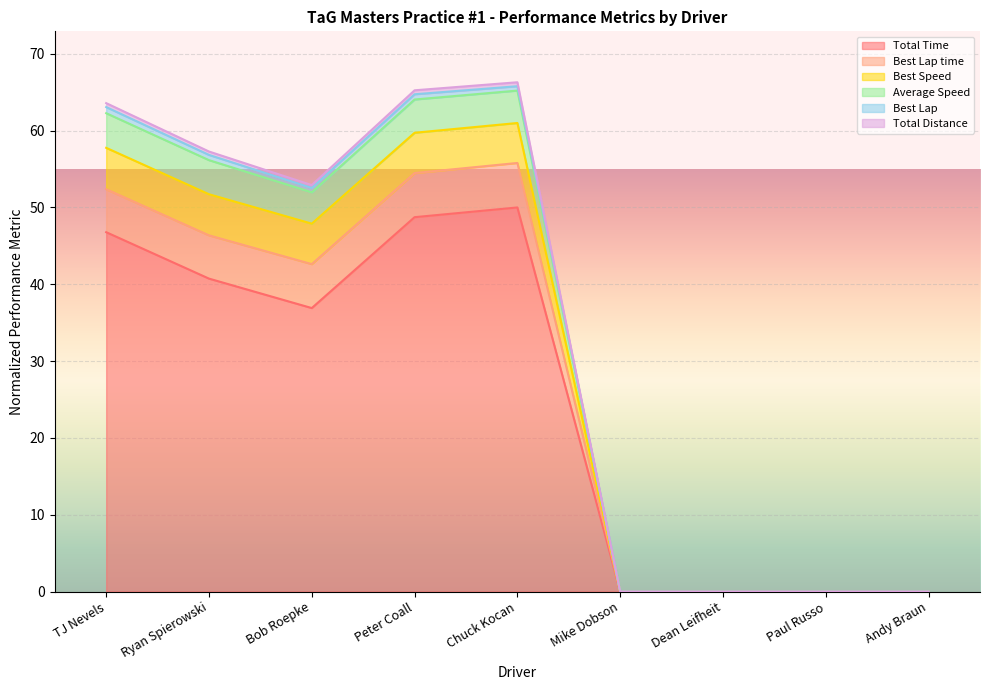

Rank the categories by Best Speed value from highest to lowest.

Chuck Kocan, Peter Coall, TJ Nevels, Ryan Spierowski, Bob Roepke, Mike Dobson, Dean Leifheit, Paul Russo, Andy Braun